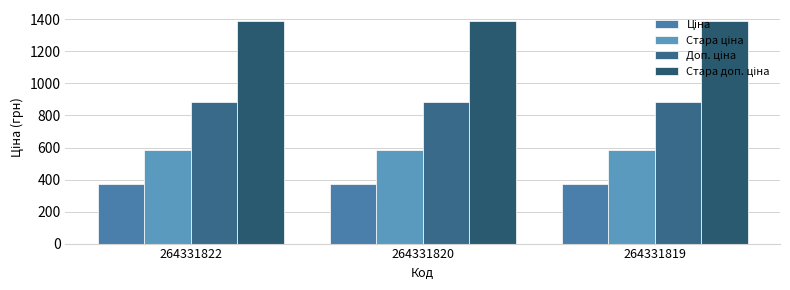

Which series has the widest spread of values?

Ціна